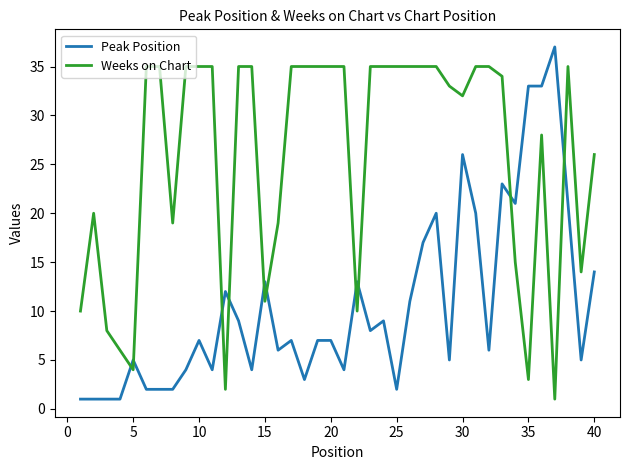

What is the highest value of the Peak Position series?

37